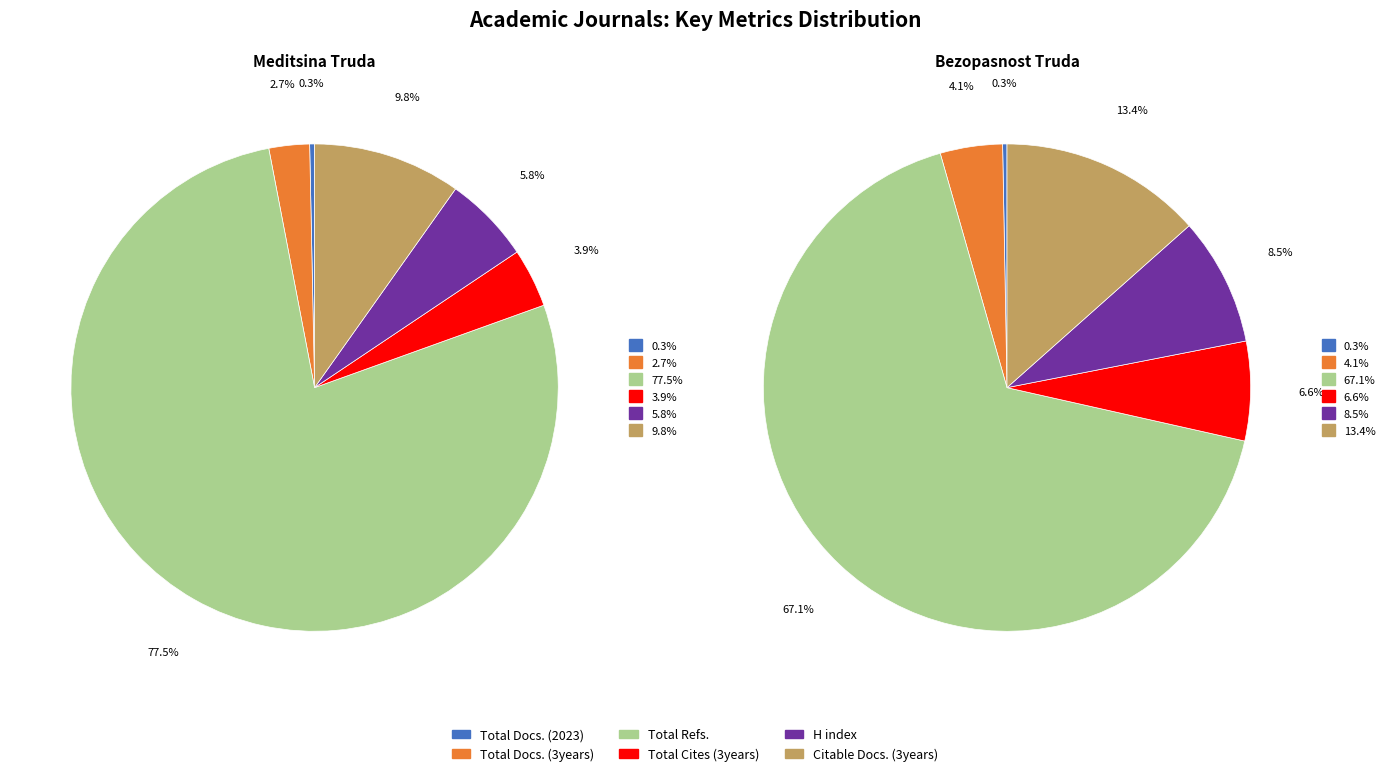

To the nearest percent, what is the difference between the largest and smallest slice percentages?

77%